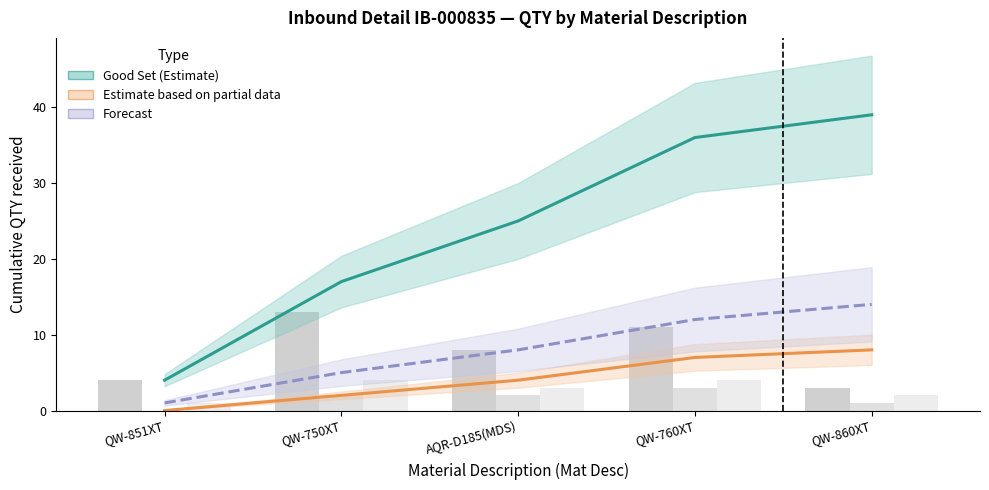

At which label is Good Set (Estimate) closest to 21?

QW-750XT